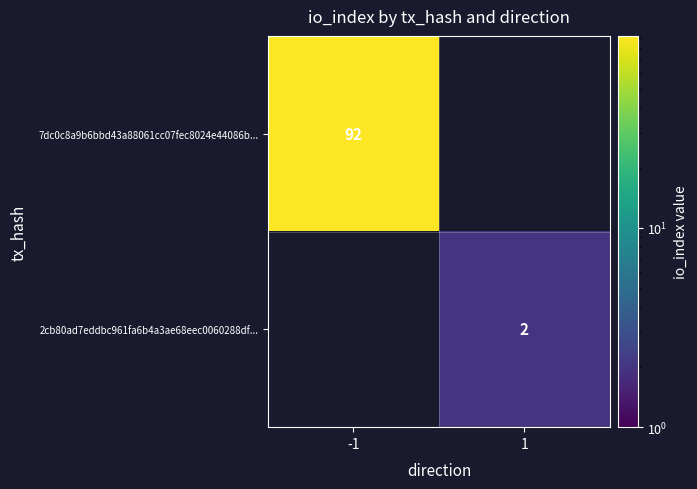

What is the smallest value displayed?

2.0